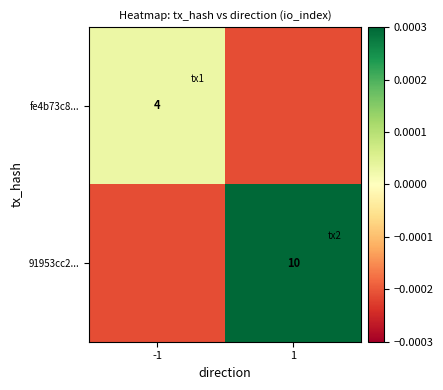

Is the value of 91953cc2... at 1 greater than the value of fe4b73c8... at -1?

Yes